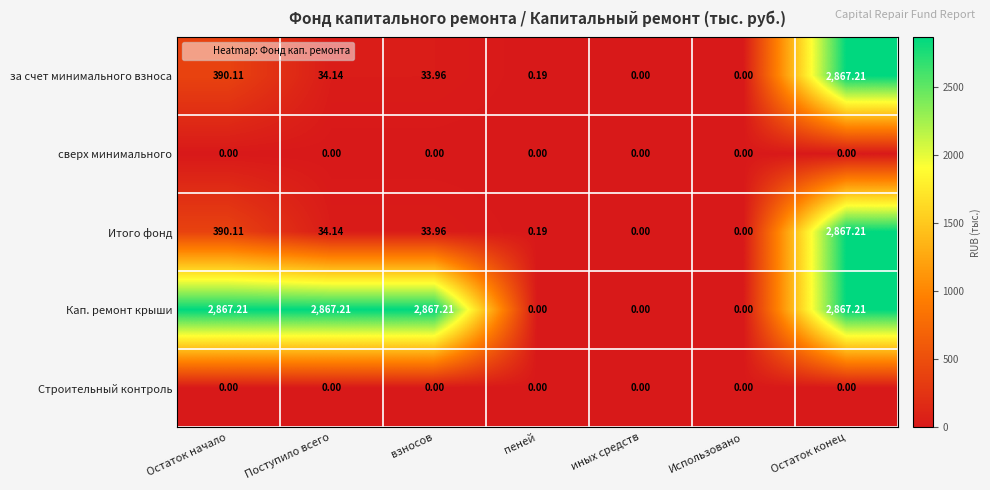

At which label does за счет минимального взноса reach its peak?

Остаток конец